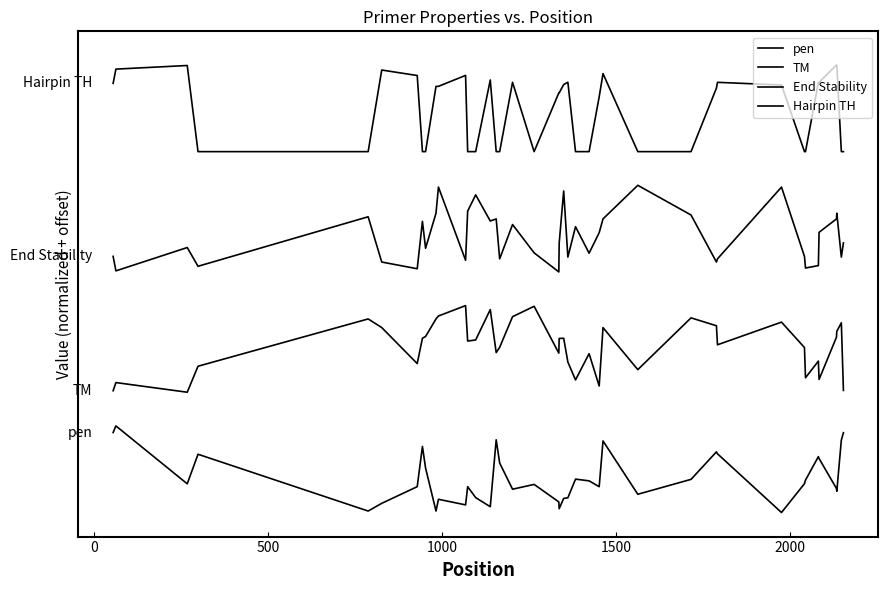

Does the chart have visible grid lines?

No